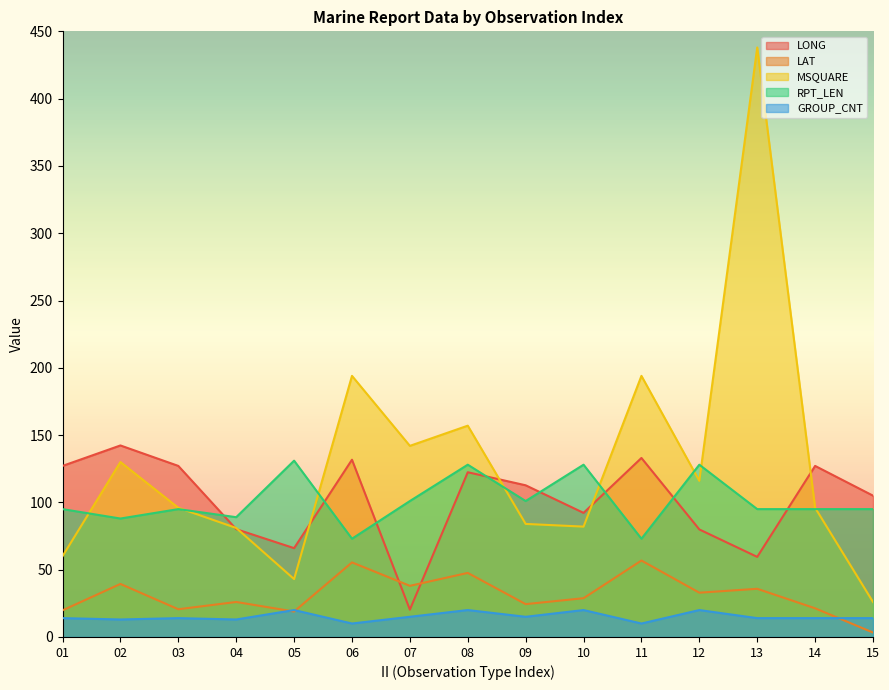

At which label does GROUP_CNT reach its peak?

05